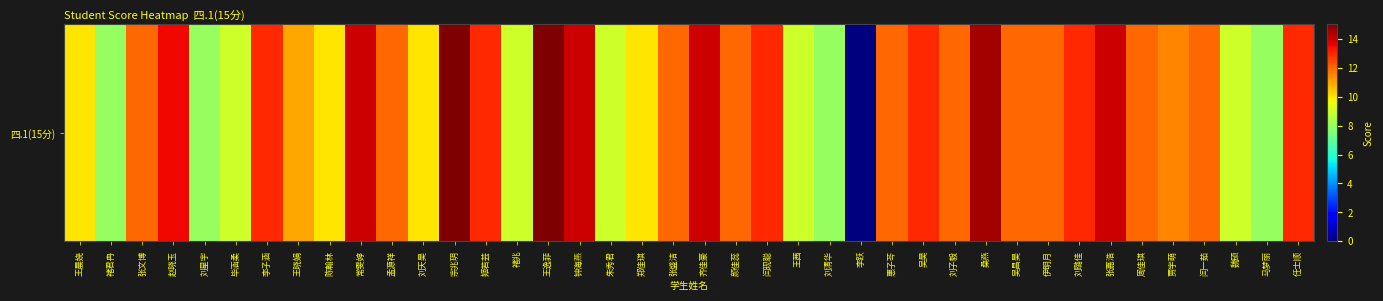

What is the sum of the values at 王逸菲 and 刘清华?

23.0